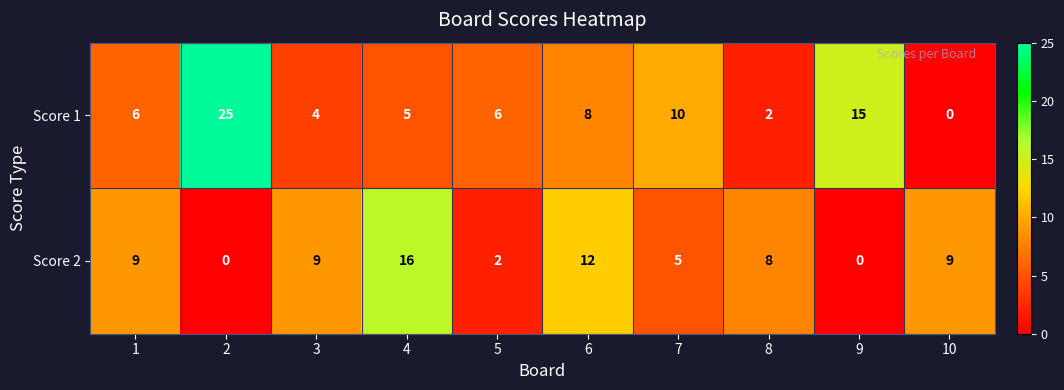

List the series in order of their peak value, highest first.

Score 1, Score 2